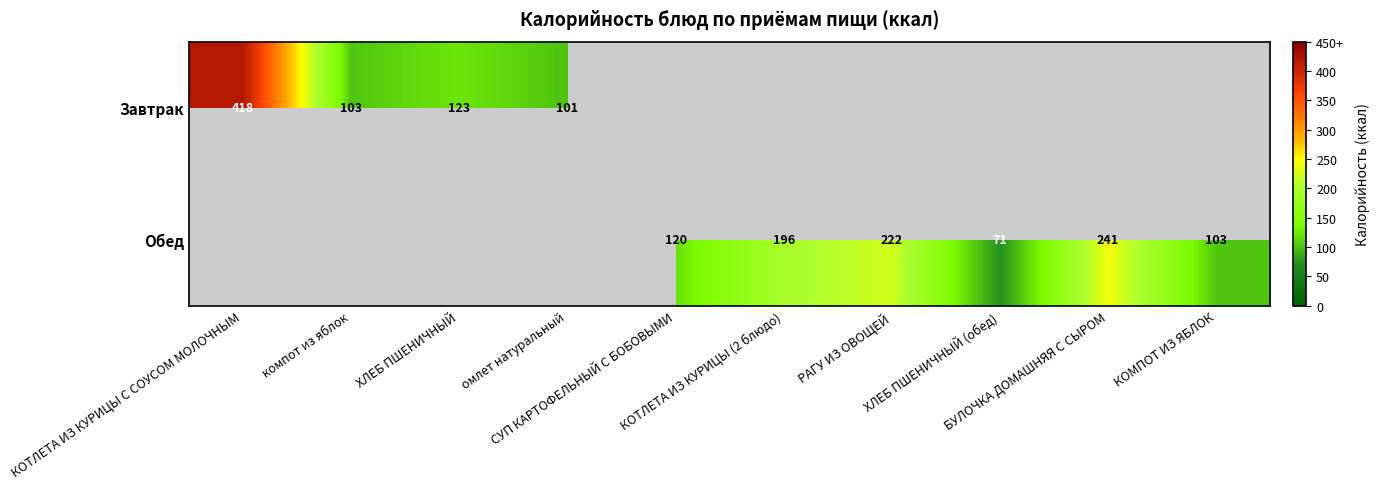

The Завтрак series shows 44.9 at омлет натуральный. True or false?

False